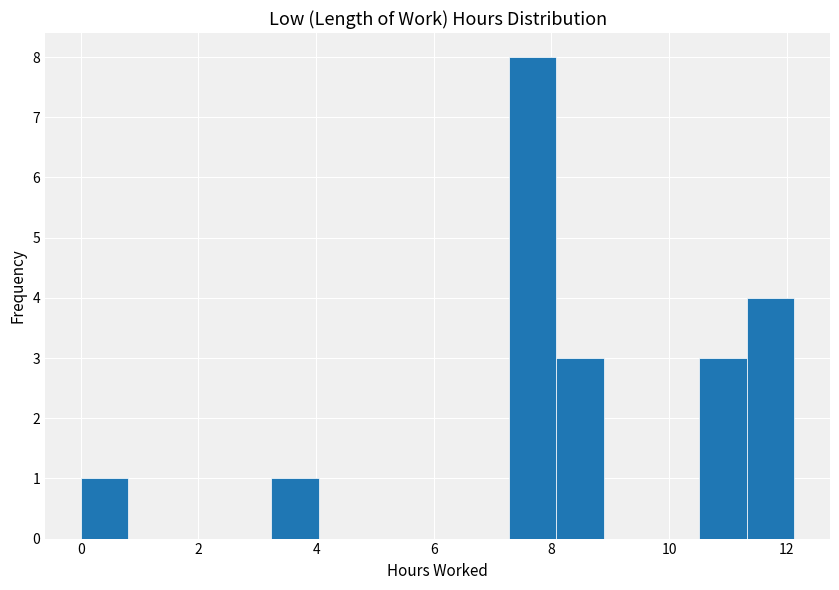

Over which range of the x-axis is the bar tallest?

7.2 to 8.0